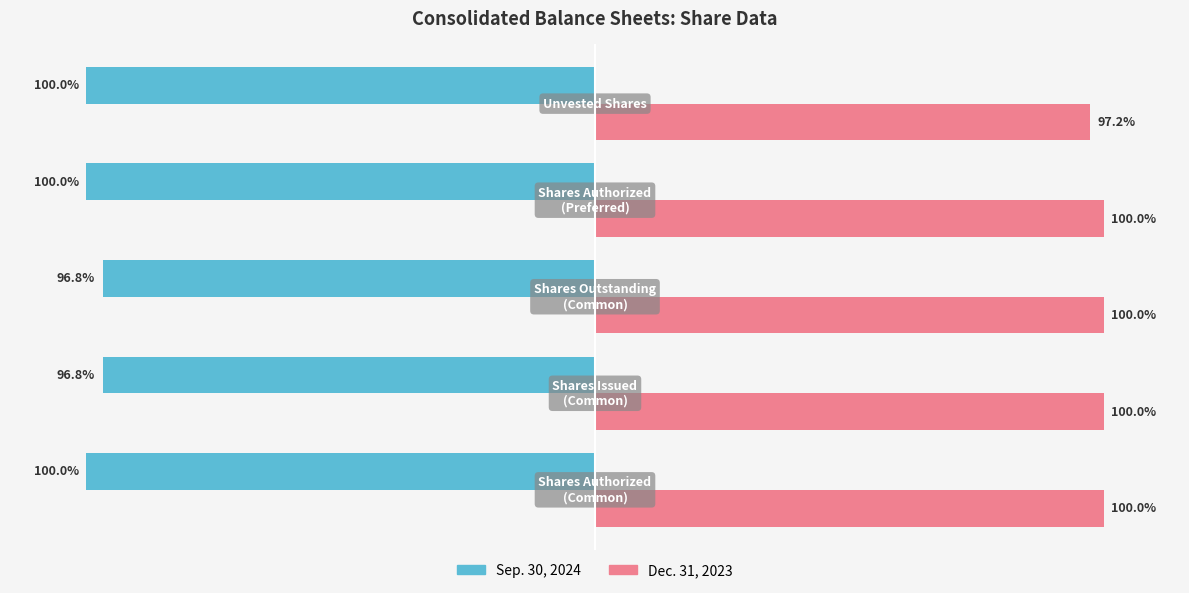

List the series in order of their peak value, highest first.

Dec. 31, 2023, Sep. 30, 2024